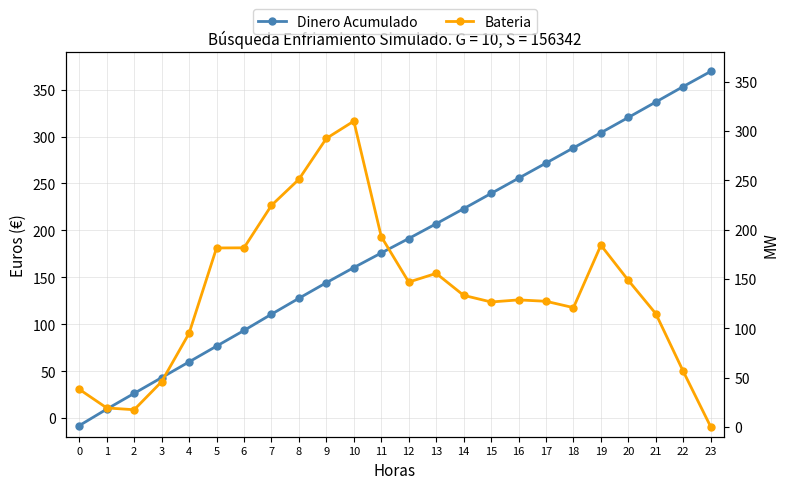

Which series ends up on top after the final intersection of Bateria and Dinero Acumulado?

Dinero Acumulado